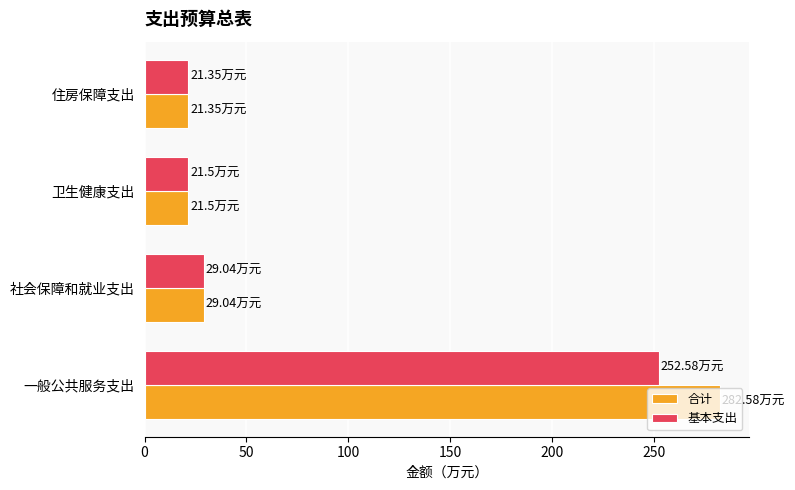

How many values in the 基本支出 series exceed 29?

2